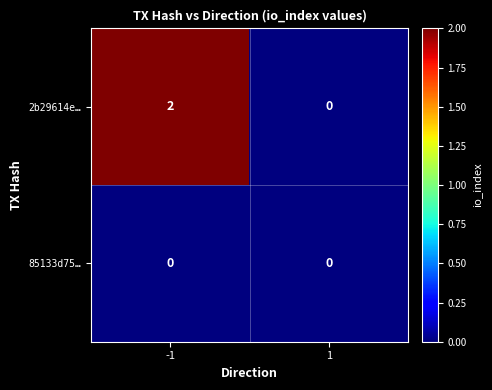

Reading right to left, what are all the values shown in this chart?

2b29614e…: 0	2
85133d75…: 0	0